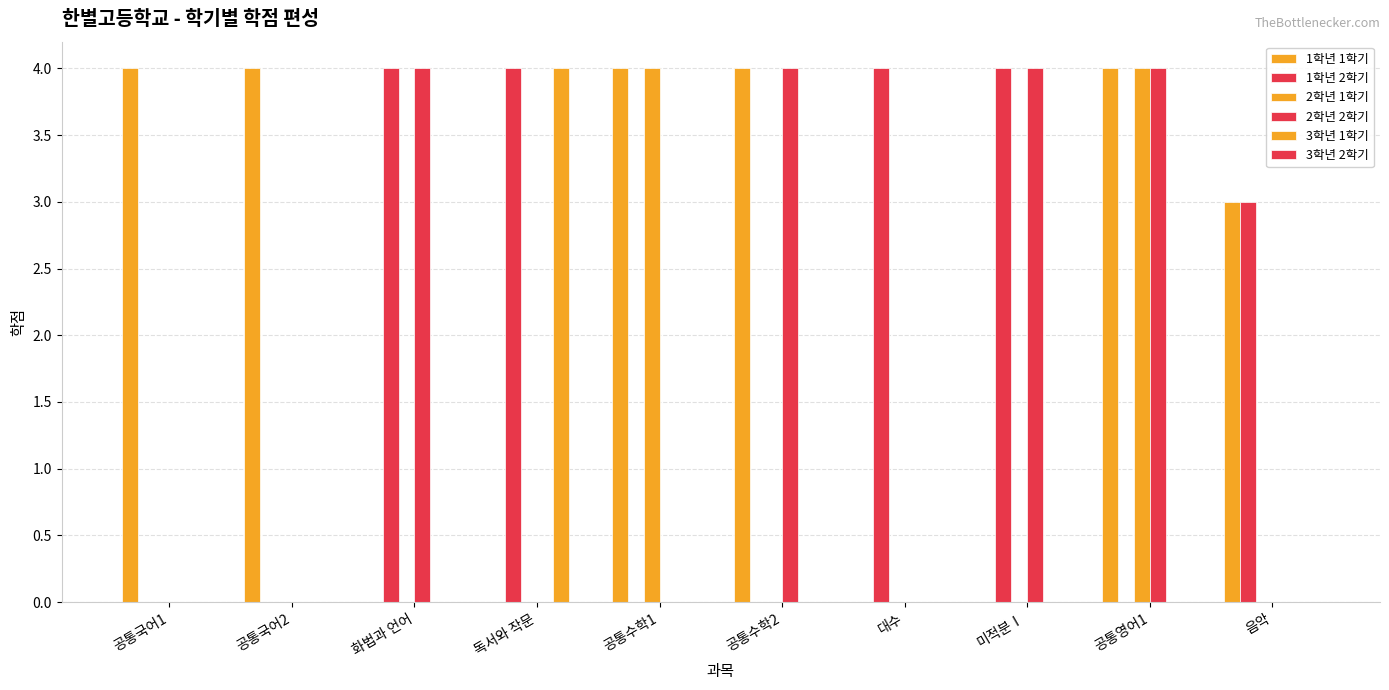

Are the bars grouped side by side (vs. stacked)?

Yes